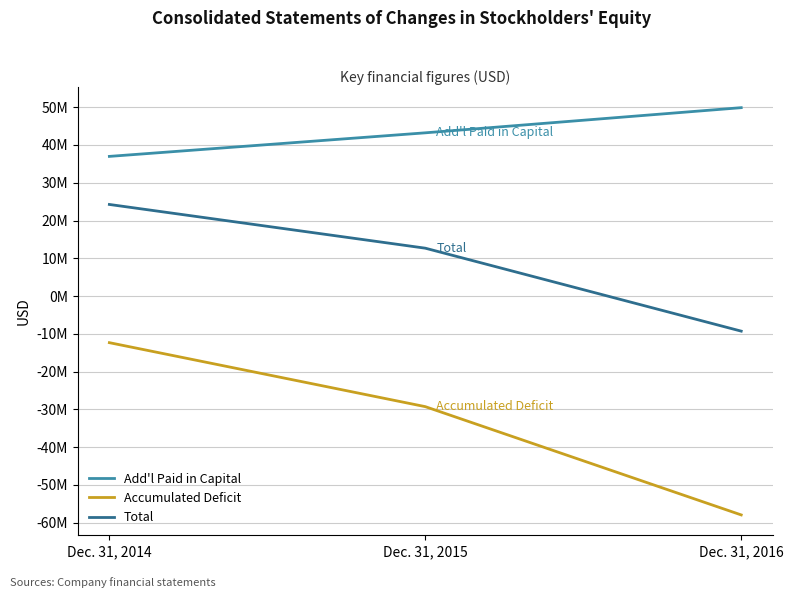

Reading right to left, what are all the values shown in this chart?

Add'l Paid in Capital: Dec. 31, 2016=49877689	Dec. 31, 2015=43217513	Dec. 31, 2014=36977169
Accumulated Deficit: Dec. 31, 2016=-57942548	Dec. 31, 2015=-29277524	Dec. 31, 2014=-12337665
Total: Dec. 31, 2016=-9287142	Dec. 31, 2015=12675742	Dec. 31, 2014=24252619